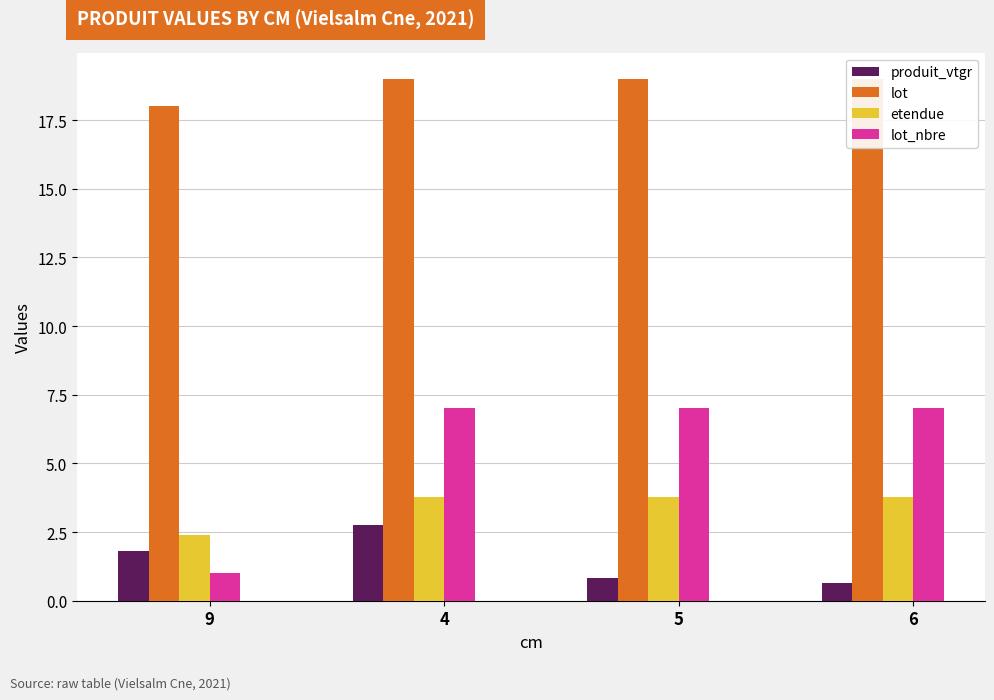

At how many categories does at least one series exceed 12?

4